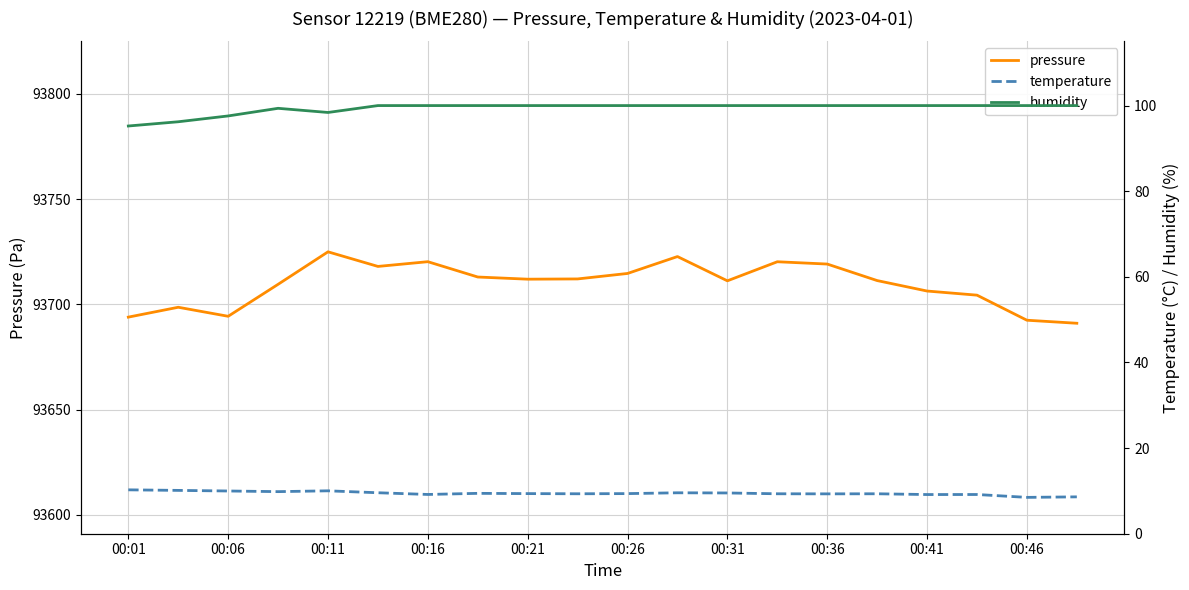

The value of pressure at 00:46 is 93692.5. True or false?

True